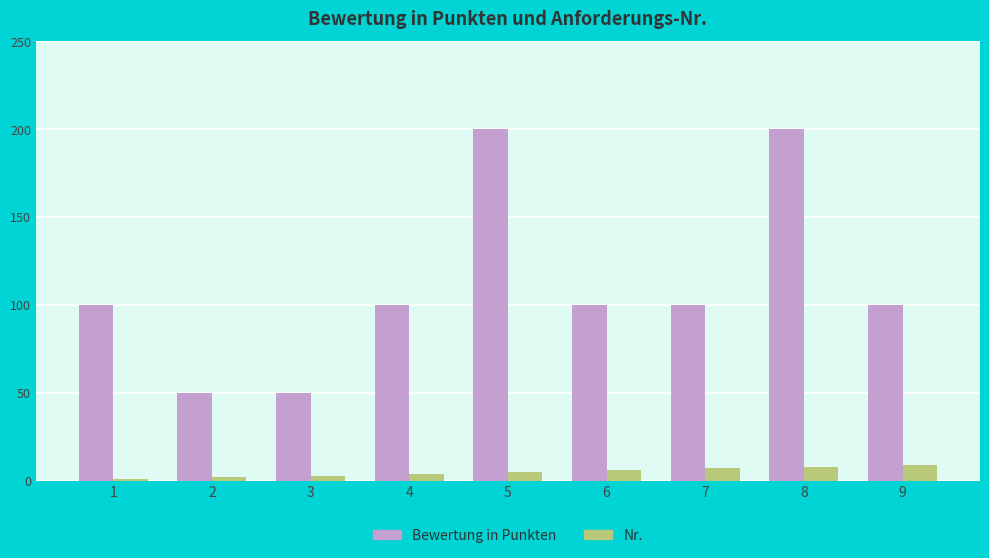

The Bewertung in Punkten series shows 95 at 8. True or false?

False